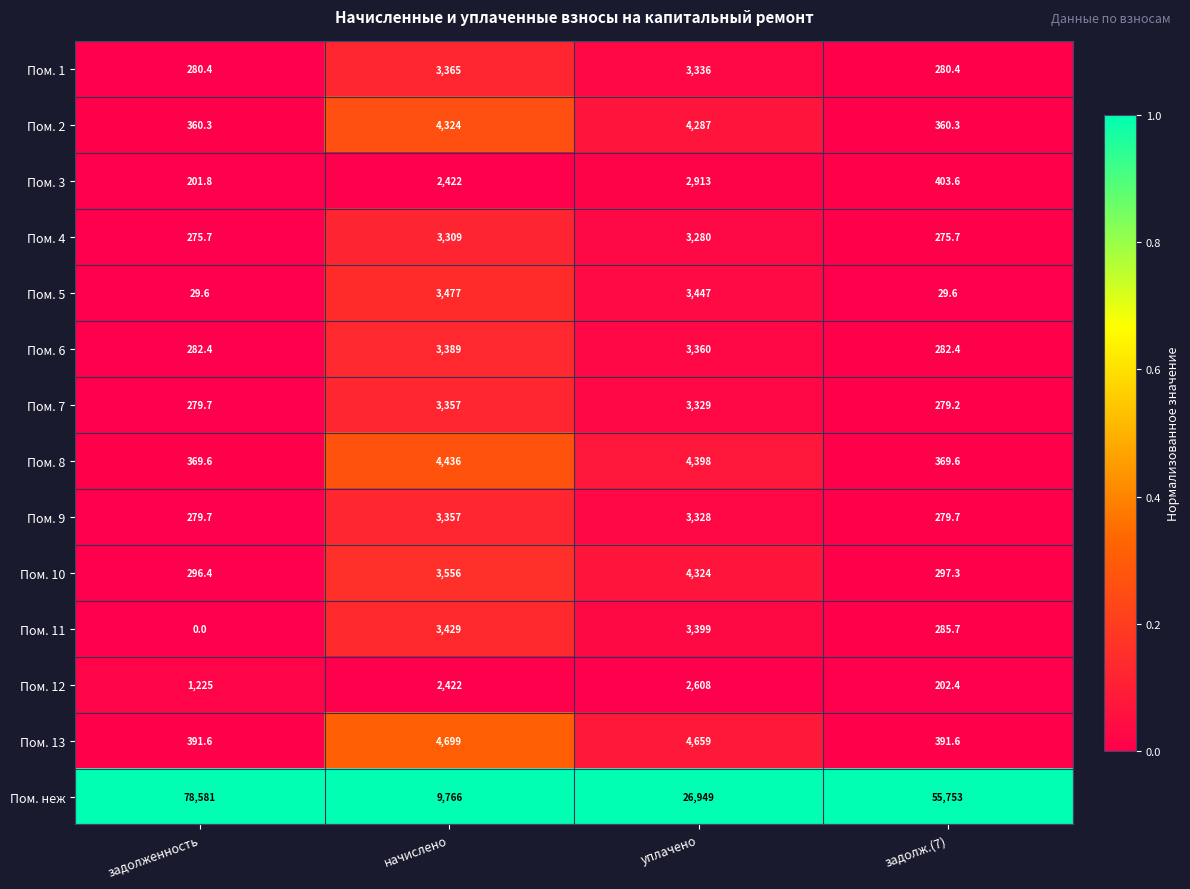

Between уплачено and задолж.(7), which series saw the biggest shift?

Пом. неж